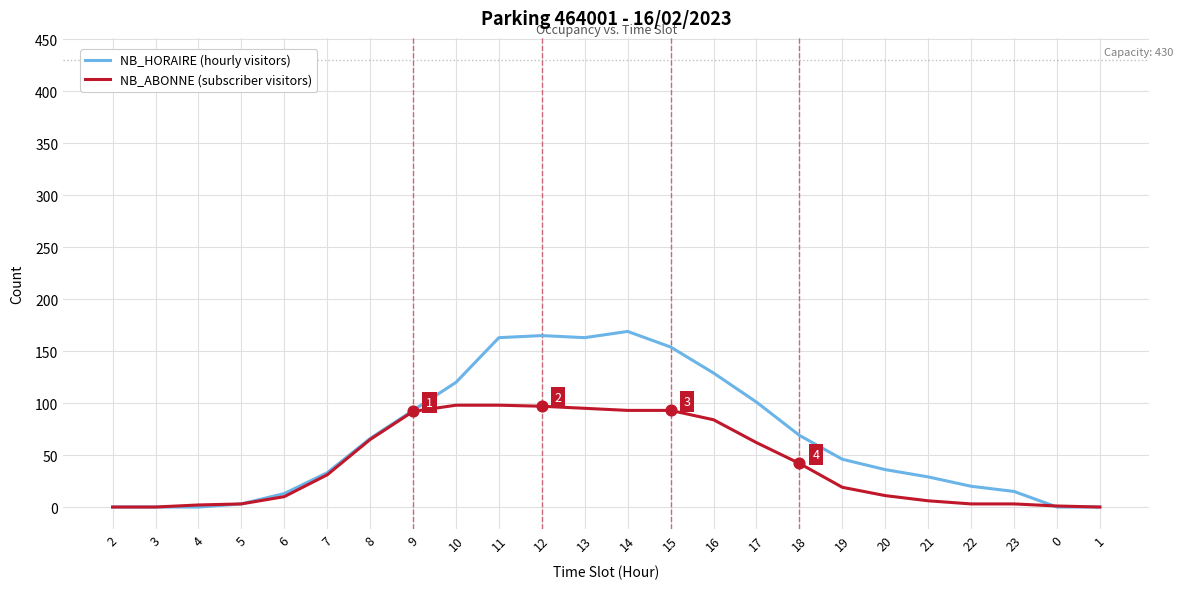

Is the value of NB_HORAIRE (hourly visitors) at 16 greater than the value of NB_ABONNE (subscriber visitors) at 20?

Yes